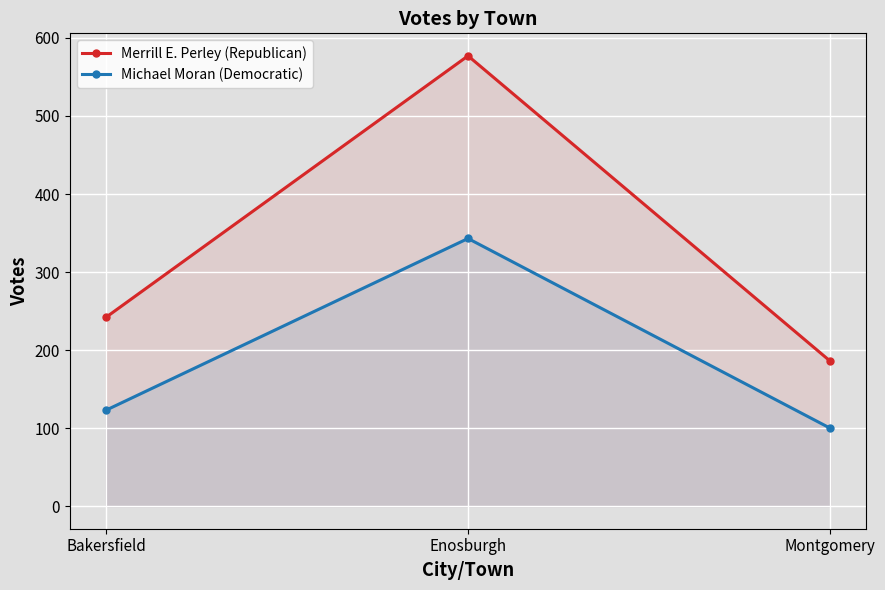

What is the sum of the Merrill E. Perley (Republican) values at Enosburgh and Montgomery?

763